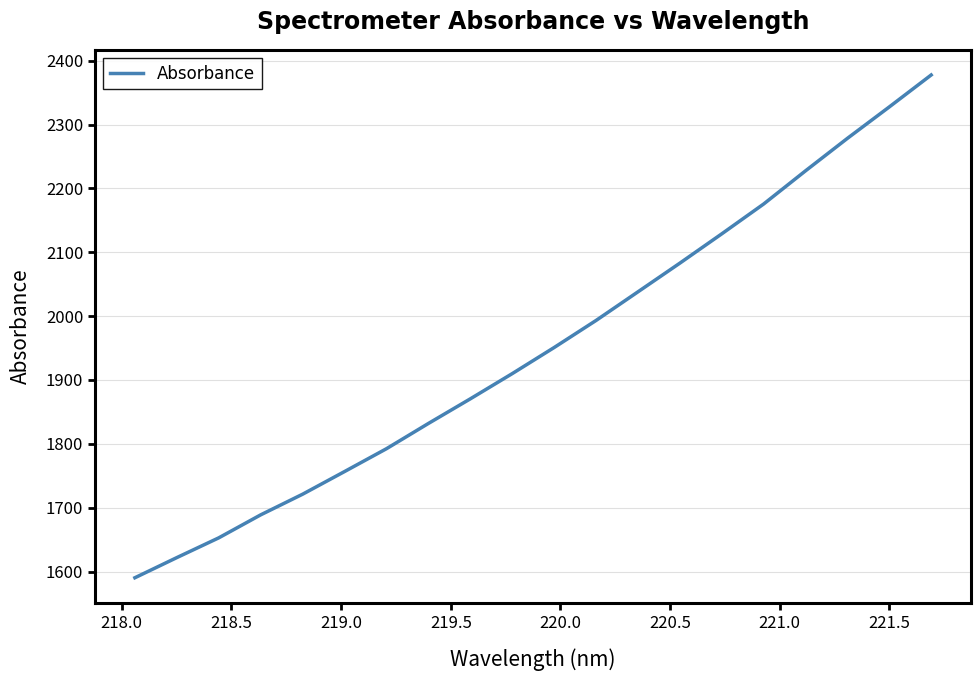

What is the smallest value displayed?

1590.3